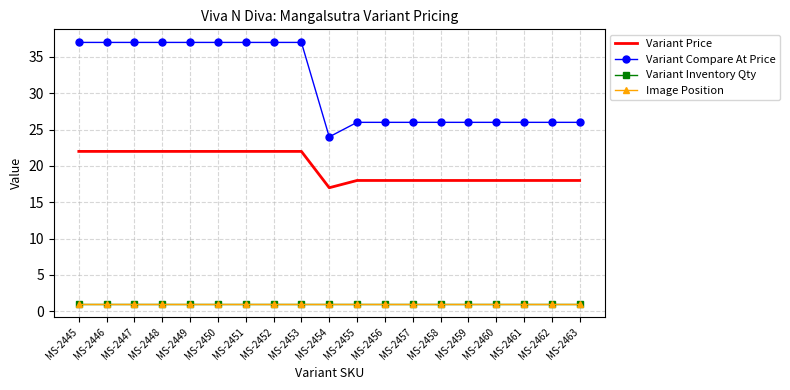

Between MS-2462 and MS-2455, which is larger?

MS-2462